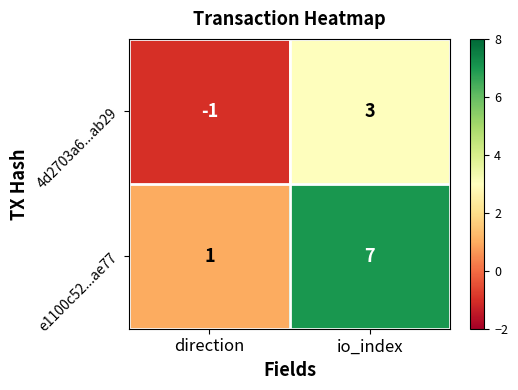

List the series in order of their peak value, highest first.

e1100c52...ae77, 4d2703a6...ab29